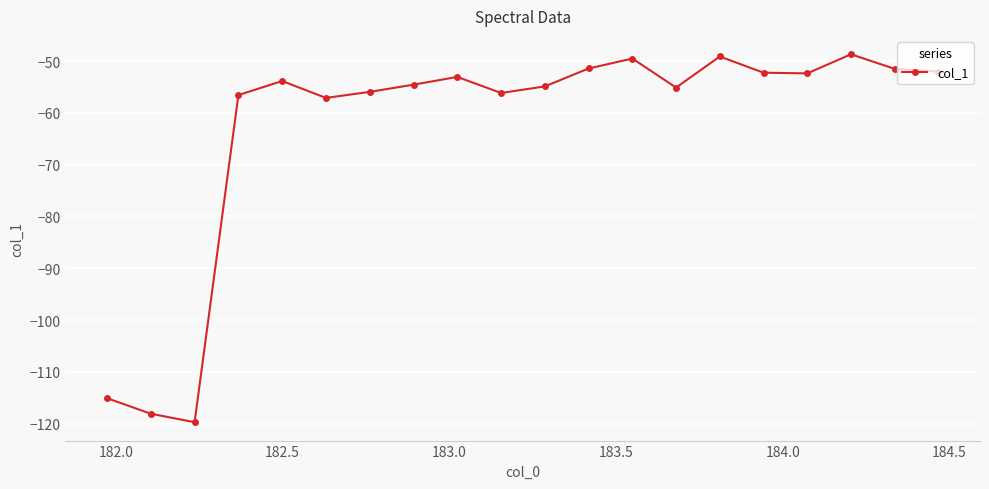

True or false: there are more than 0 points higher than both neighbors.

True